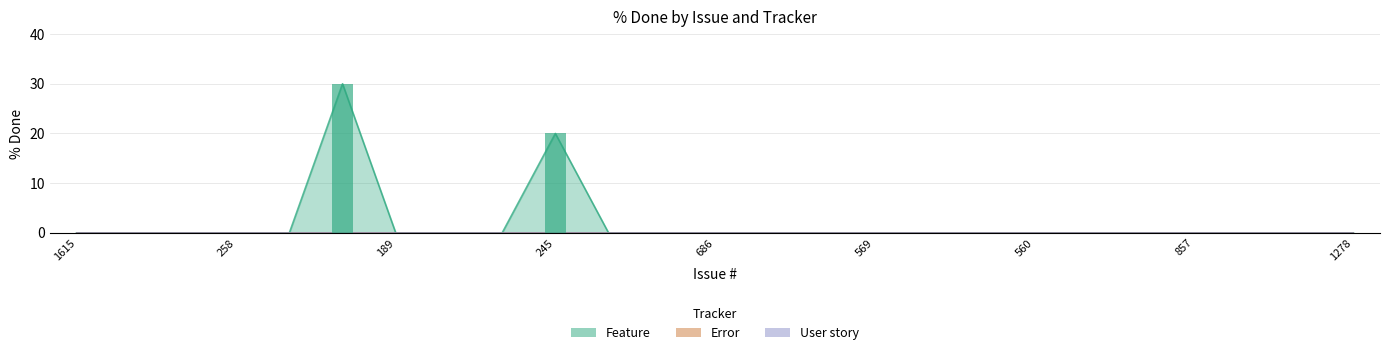

Reading left to right, what are all the values shown in this chart?

Feature: 0	0	0	0	0	30	0	0	0	20	0	0	0	0	0	0	0	0	0	0	0	0	0	0	0
Error: 0	0	0	0	0	0	0	0	0	0	0	0	0	0	0	0	0	0	0	0	0	0	0	0	0
User story: 0	0	0	0	0	0	0	0	0	0	0	0	0	0	0	0	0	0	0	0	0	0	0	0	0